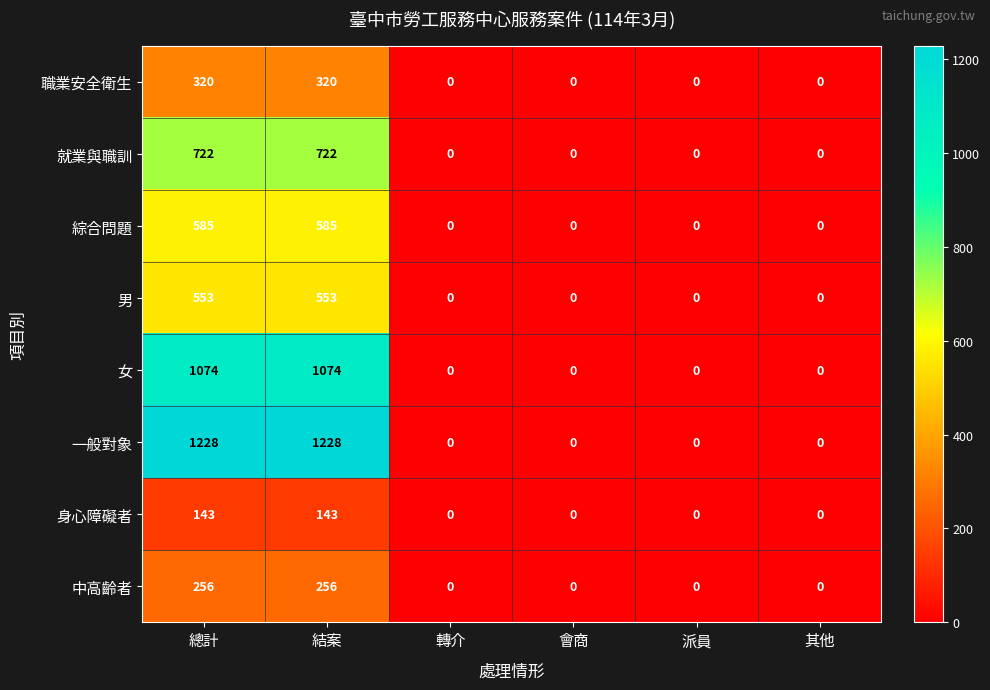

How many 中高齡者 values are between 0 and 256?

6